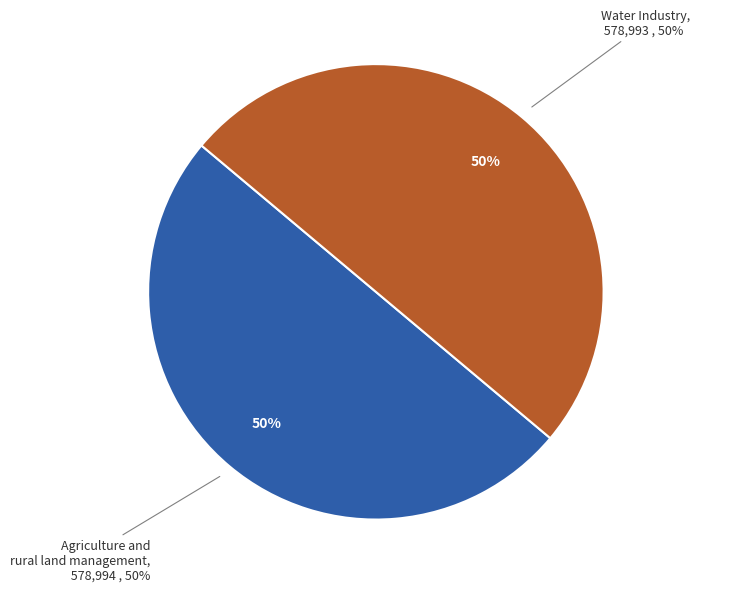

Combined, do Agriculture and rural land management and Water Industry account for over 50%?

Yes